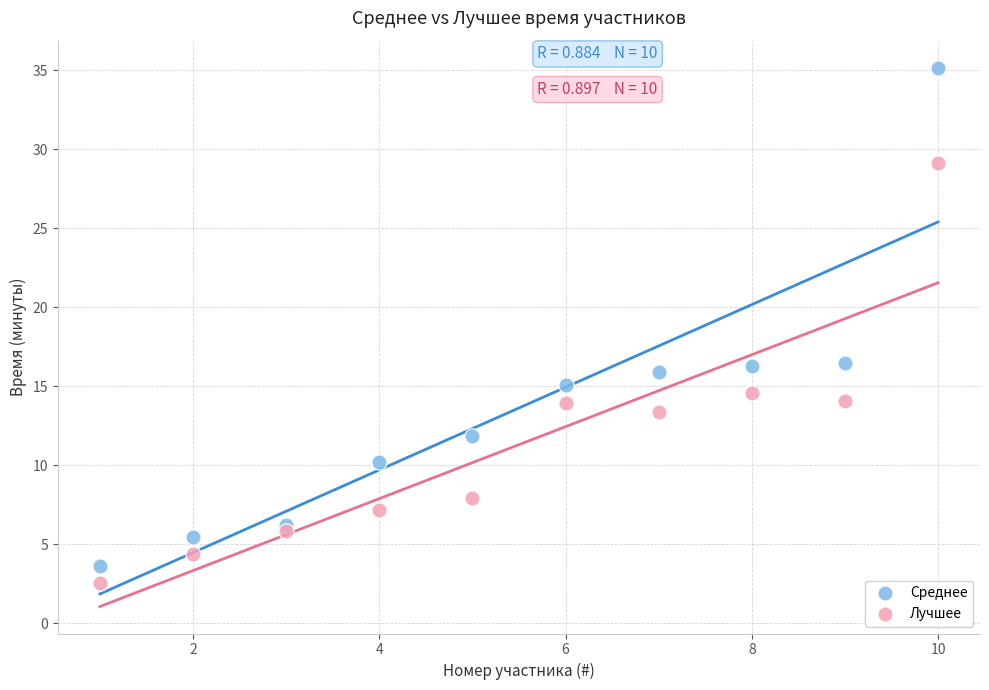

Which series reaches the maximum Y coordinate?

Среднее